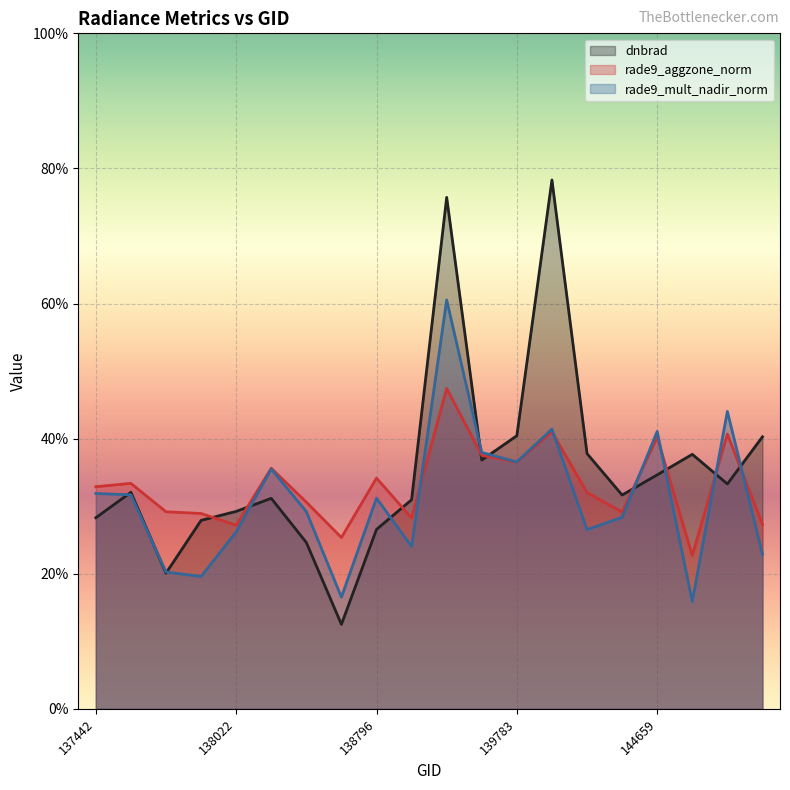

True or false: rade9_aggzone_norm and dnbrad intersect in this chart.

True